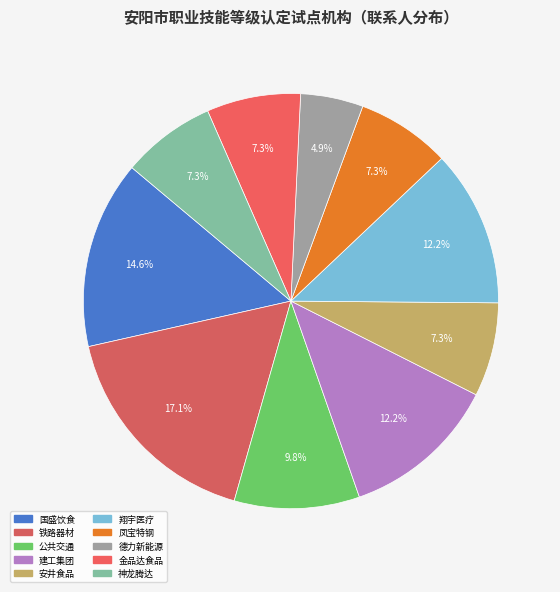

How many segments does this pie chart have?

10